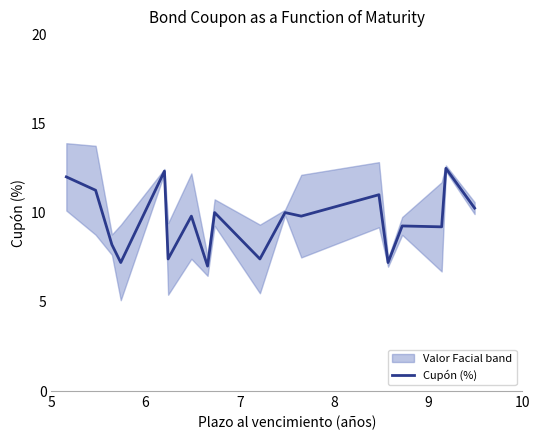

What is the highest value of the Cupón (%) series?

12.5